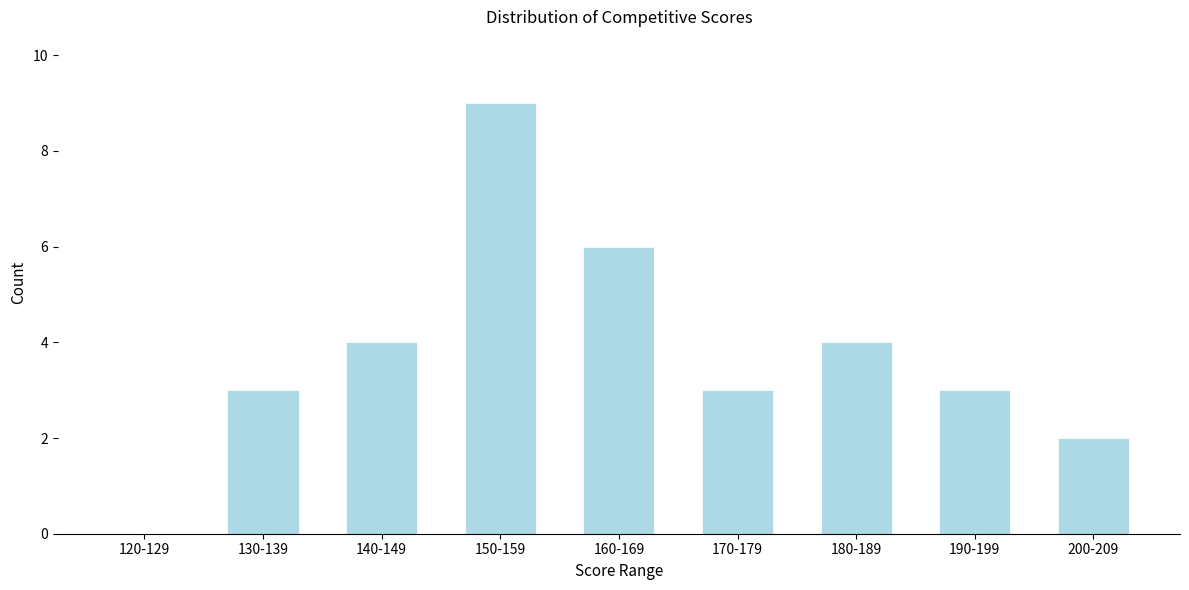

Reading left to right, transcribe all the data shown in this chart.

120-129=0	130-139=3	140-149=4	150-159=9	160-169=6	170-179=3	180-189=4	190-199=3	200-209=2